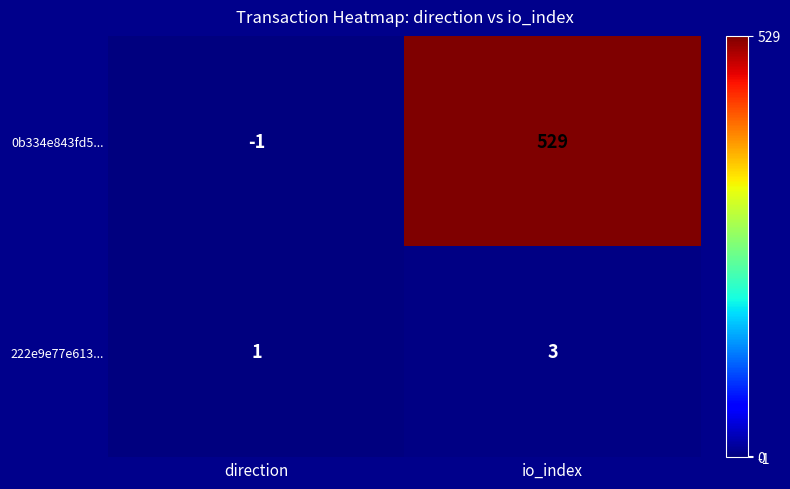

How many distinct data groups are displayed?

2